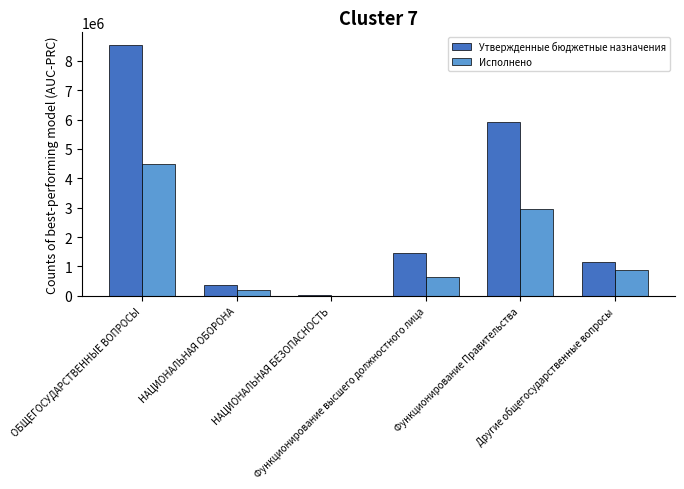

What is the highest value of the Утвержденные бюджетные назначения series?

8538869.1